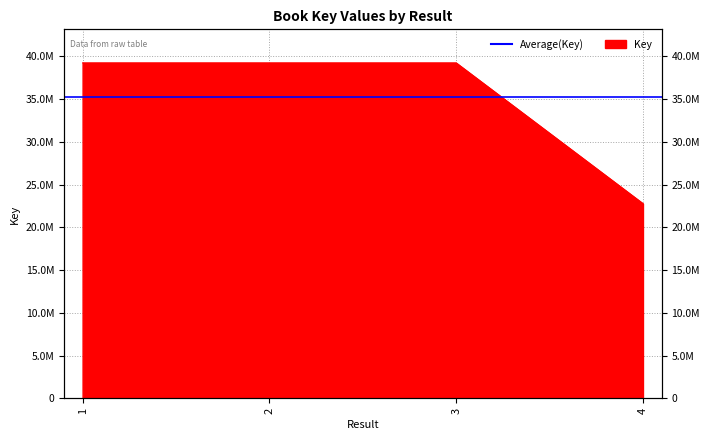

At which label is the value closest to 30991276?

3